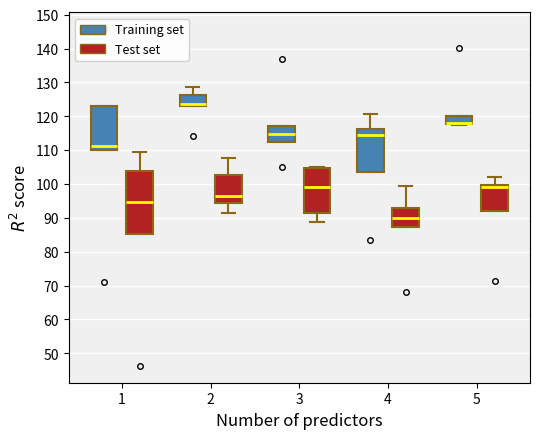

Reading left to right, read every box against the y-axis: the position of its median line, the range the box covers, and the ends of its whiskers. The values are not printed on the chart, so give them approximately, as read against the axis.

1 (Training set): median 111, box 110 to 123, whiskers 110 to 123
1 (Test set): median 95, box 85 to 104, whiskers 85 to 109
2 (Training set): median 124, box 123 to 126, whiskers 123 to 129
2 (Test set): median 97, box 94 to 103, whiskers 92 to 108
3 (Training set): median 115, box 112 to 117, whiskers 112 to 117
3 (Test set): median 99, box 91 to 105, whiskers 89 to 105
4 (Training set): median 115, box 104 to 116, whiskers 104 to 121
4 (Test set): median 90, box 87 to 93, whiskers 87 to 99
5 (Training set): median 118 (drawn on the box's lower edge), box 118 to 120, whiskers 118 to 120
5 (Test set): median 99, box 92 to 100, whiskers 92 to 102